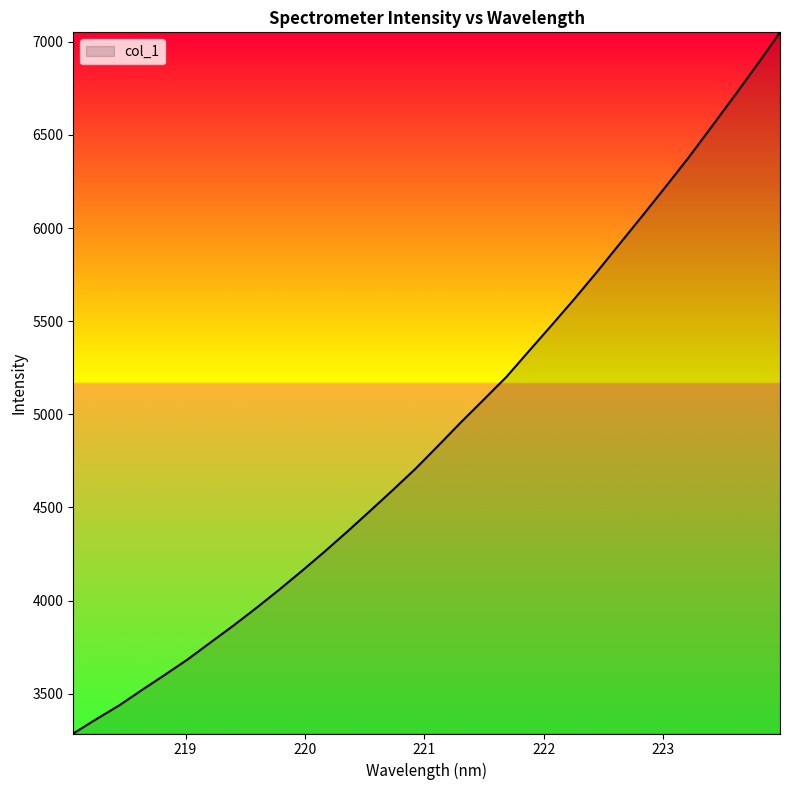

What is the difference between the maximum and minimum values?

3763.9